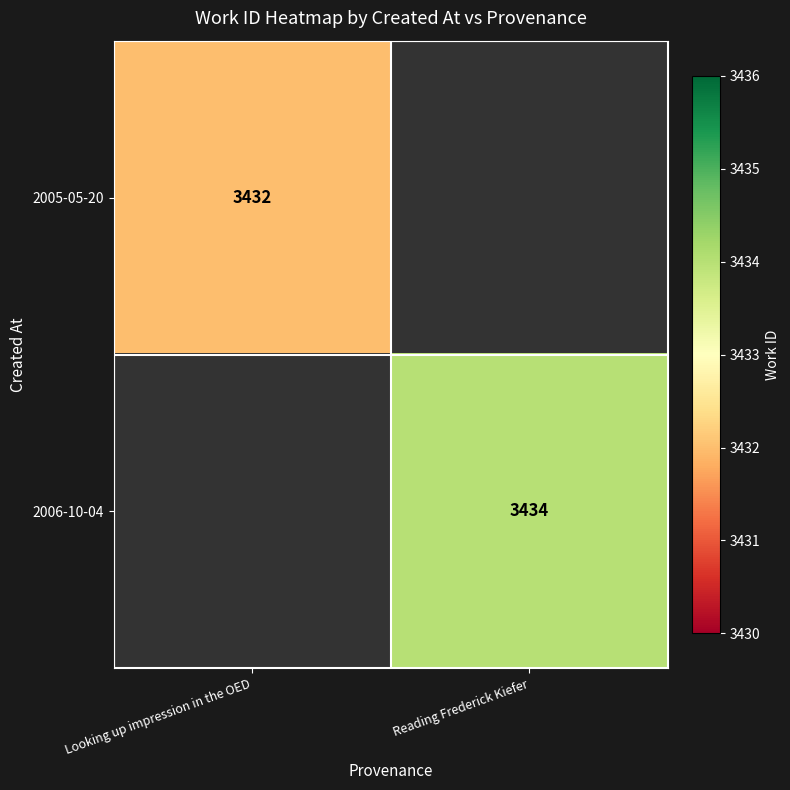

Is it true that 2006-10-04 equals 5667 at Reading Frederick Kiefer?

False